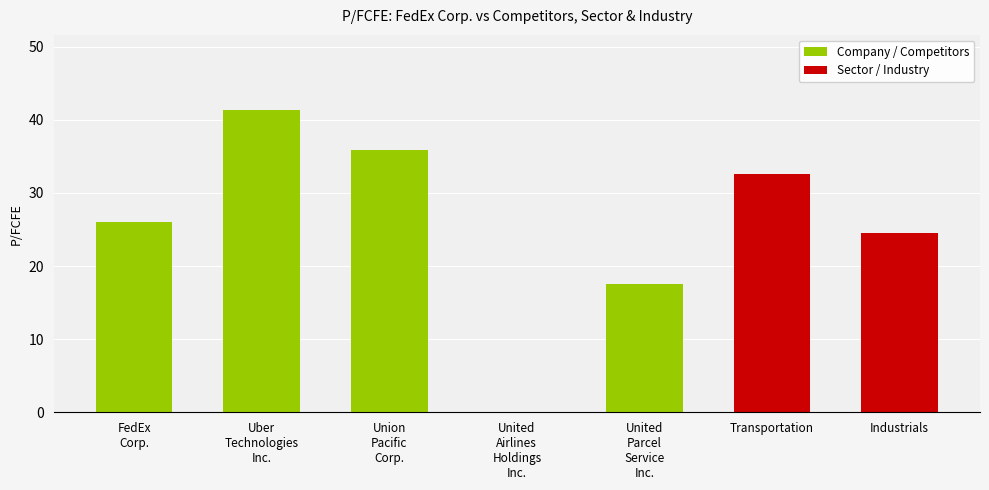

What is the change in value from Union Pacific Corp. to United Parcel Service Inc.?

-18.3